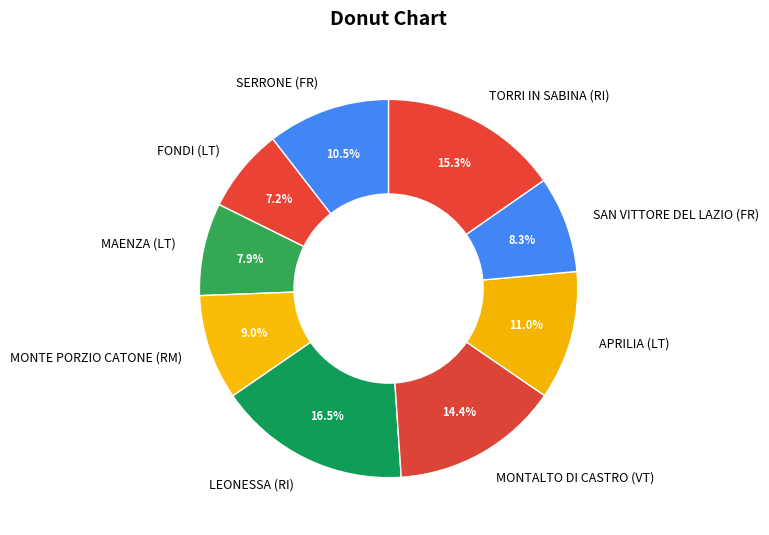

Does MAENZA (LT) represent more than half of the total?

No